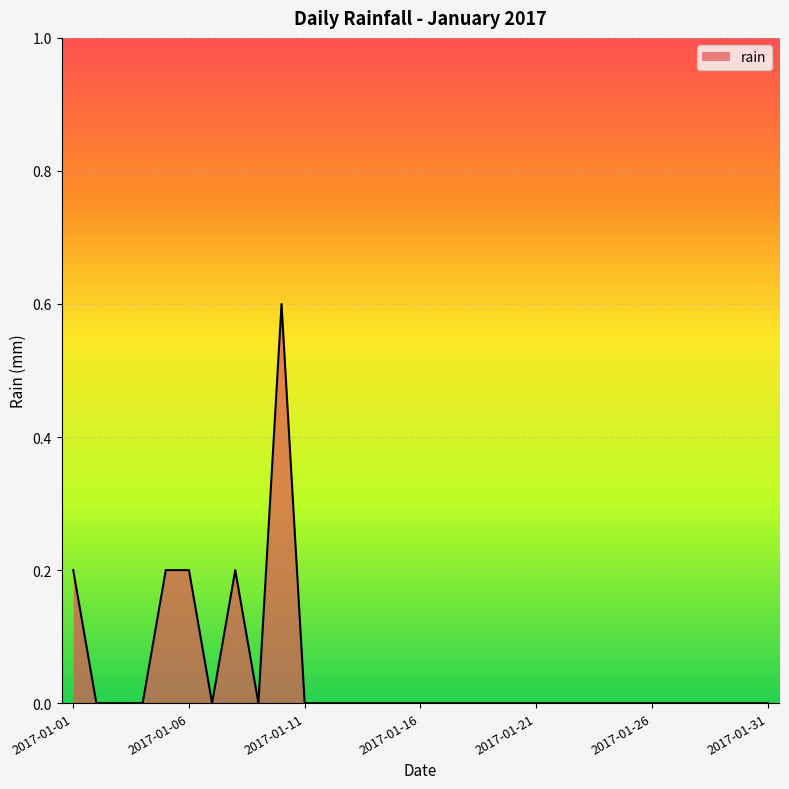

How many lines are shown in the chart?

1